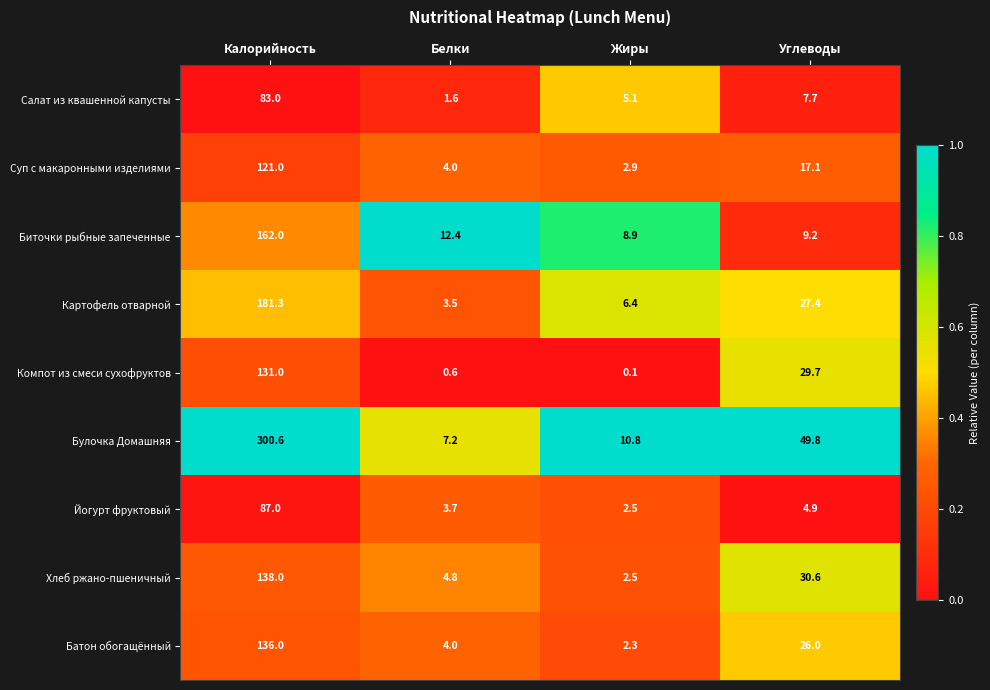

What is the difference between the highest and lowest values at Калорийность?

217.6